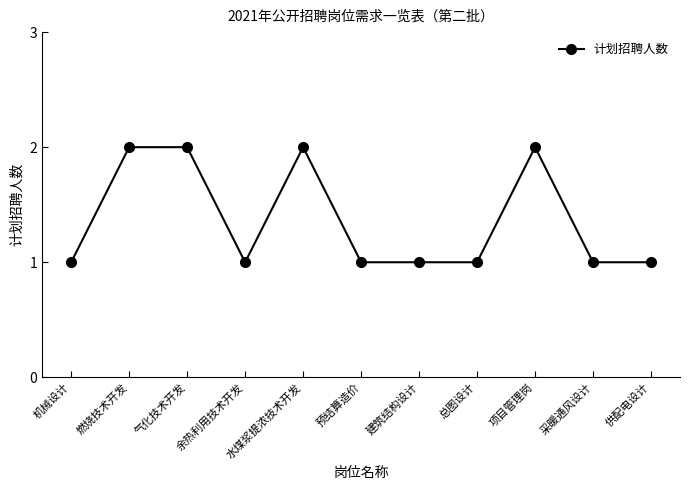

What is the average value?

1